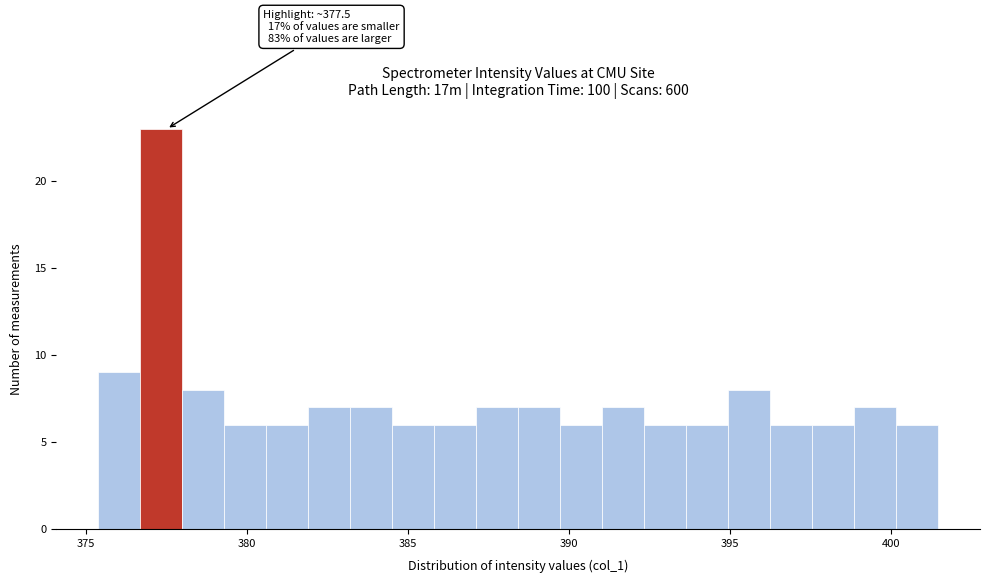

Around what value on the x-axis is the tallest bar? Give the approximate position of its centre, as read against the axis.

377.5